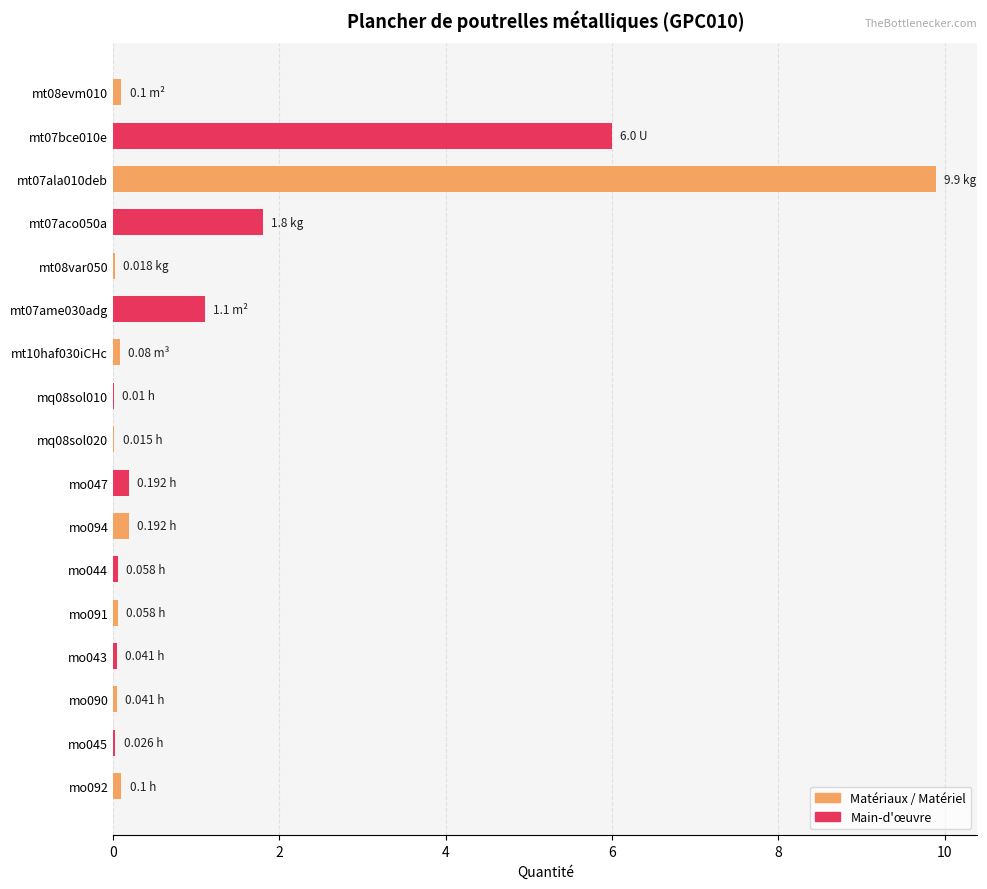

What is the sum of all values?

19.7